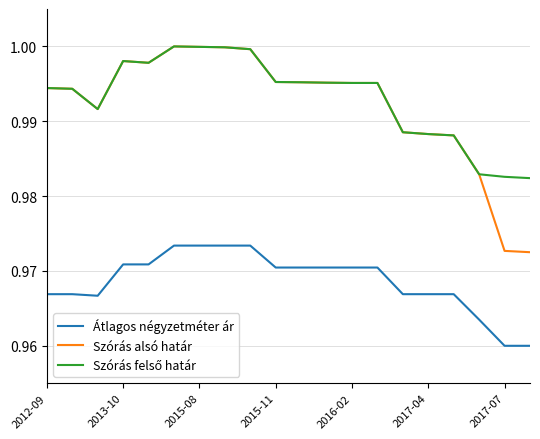

How many lines are shown in the chart?

3